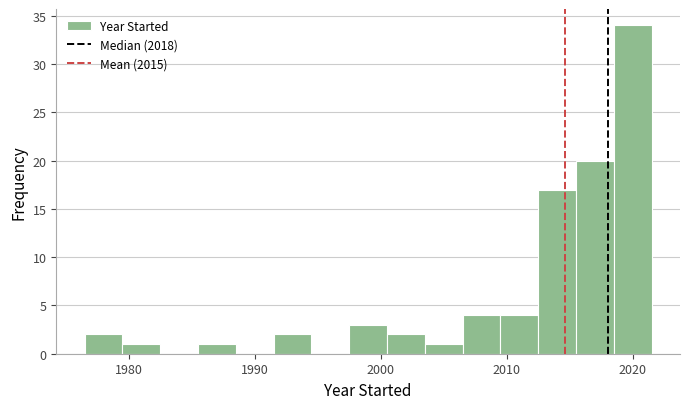

Read against the x-axis, roughly where is the centre of the tallest bar?

2020